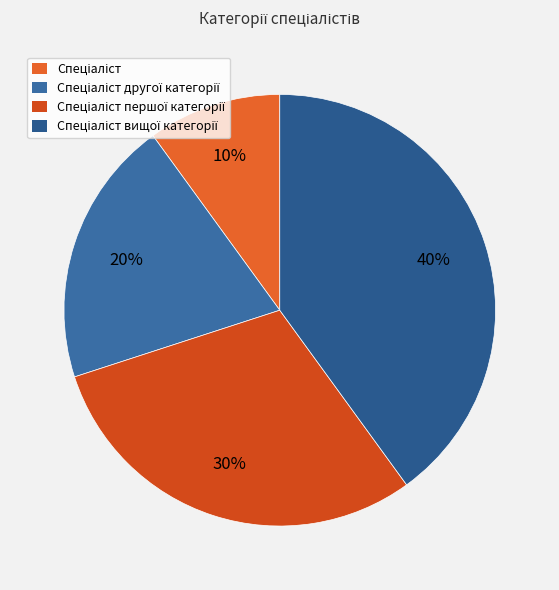

Is there any slice that represents more than half of the pie?

No